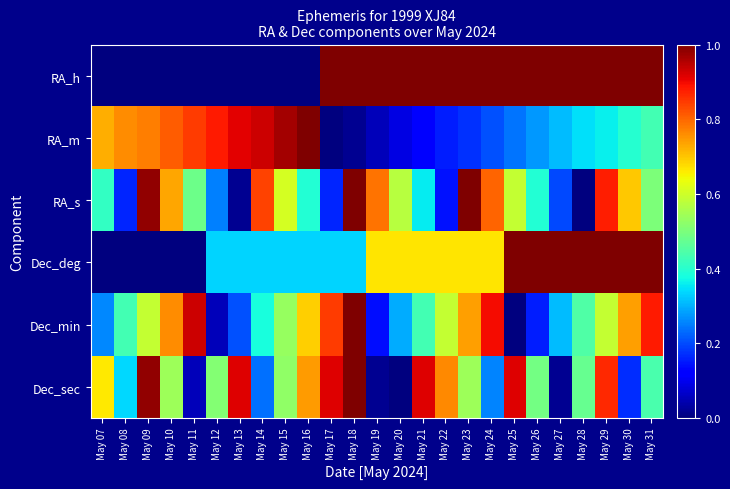

Which has a higher value, May 07 or May 12?

May 07